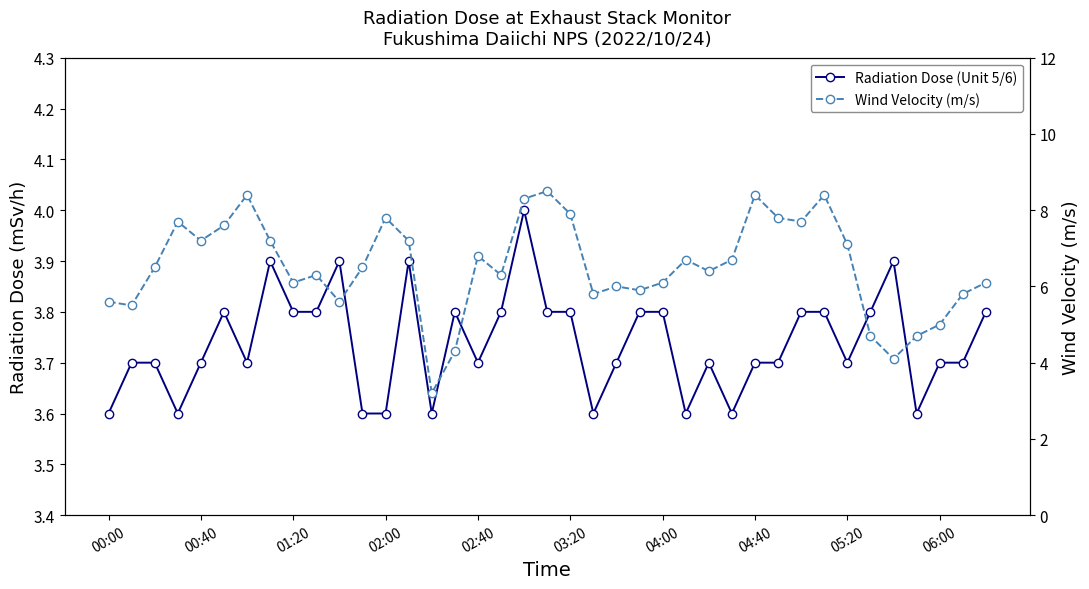

True or false: Radiation Dose (Unit 5/6) has a value of 3.8 at 23.

True